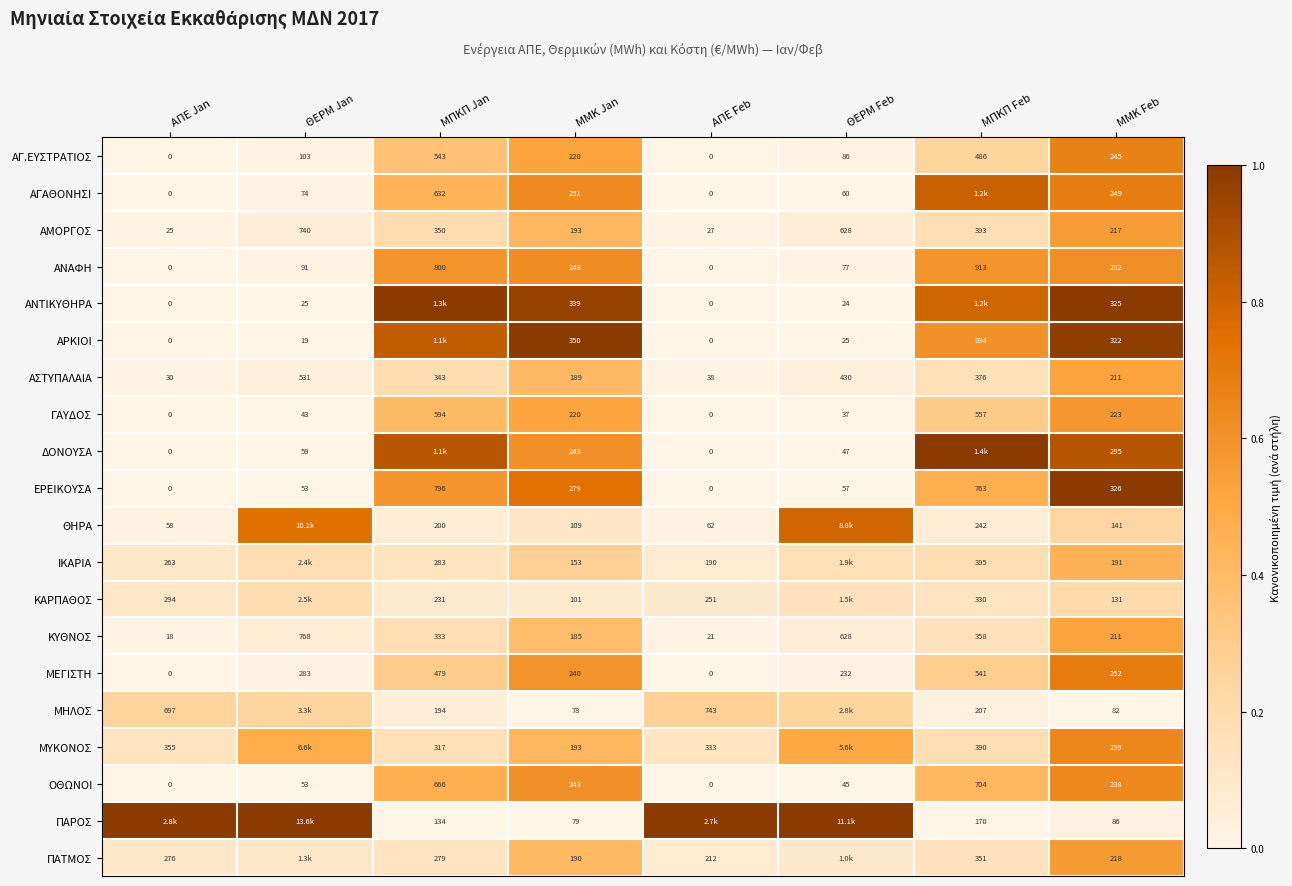

At which label does ΚΥΘΝΟΣ first exceed 333?

ΘΕΡΜ Jan